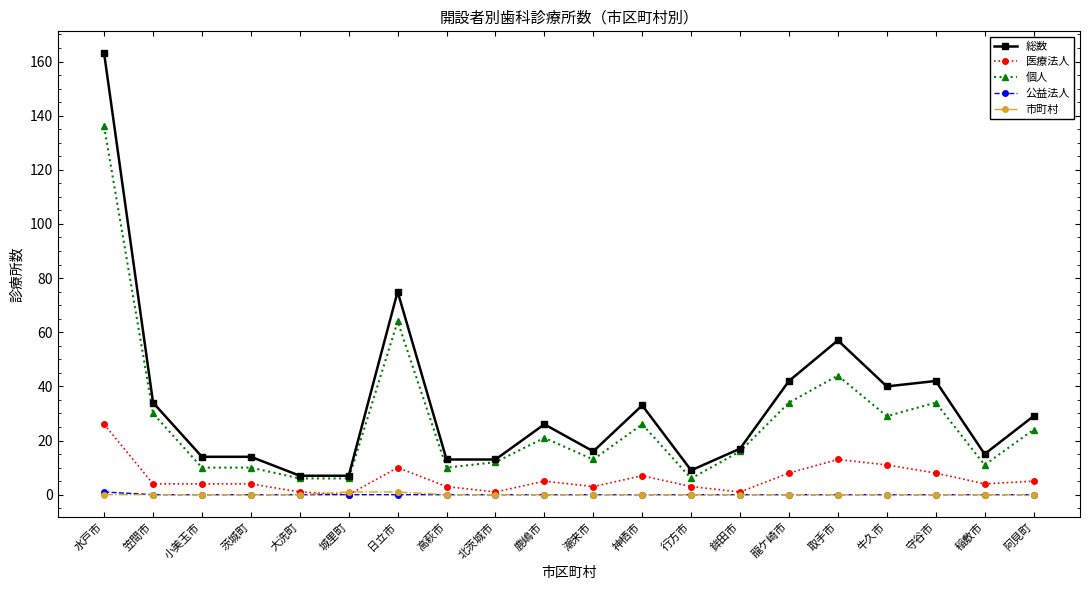

True or false: 個人 has more than 2 interior local peaks.

True